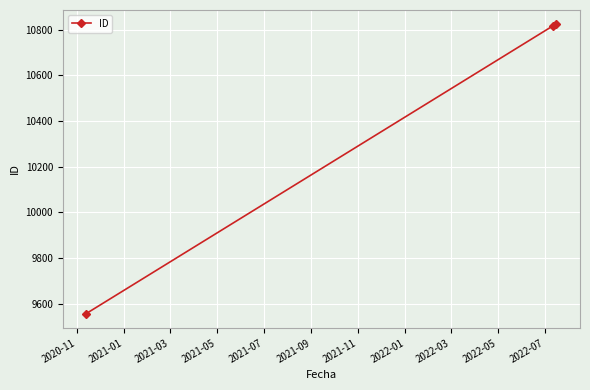

What is the smallest value displayed?

9556